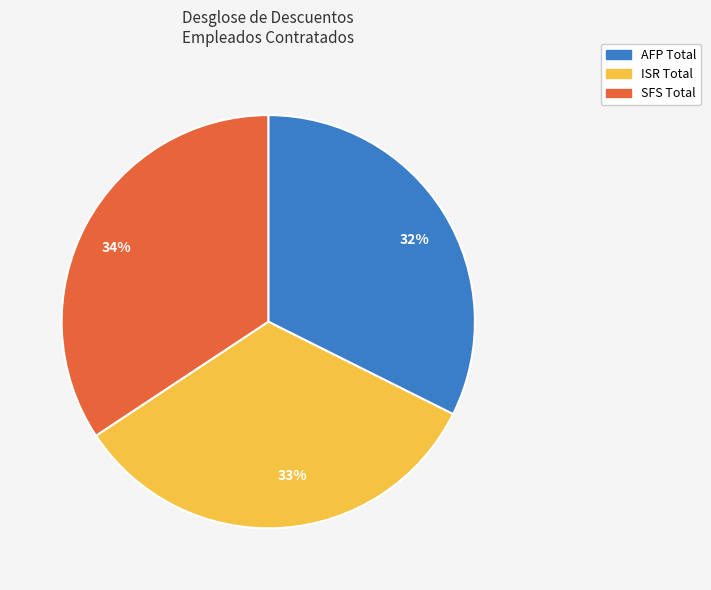

True or false: 33% accounts for 33% of the total.

True